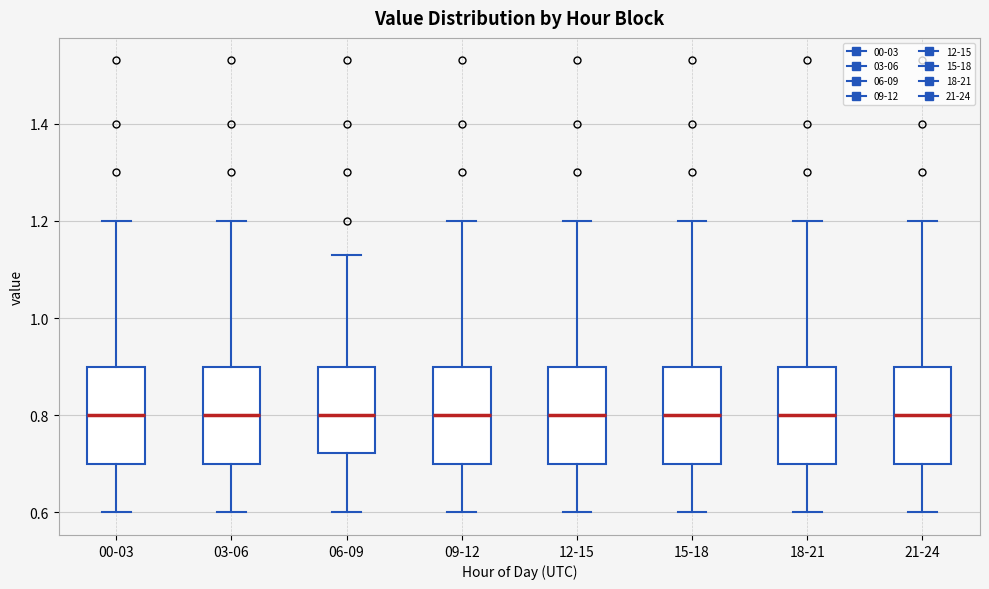

Where is the upper edge of the box for 15-18 on the y-axis? The values are not printed on the chart, so give them approximately, as read against the axis.

0.90